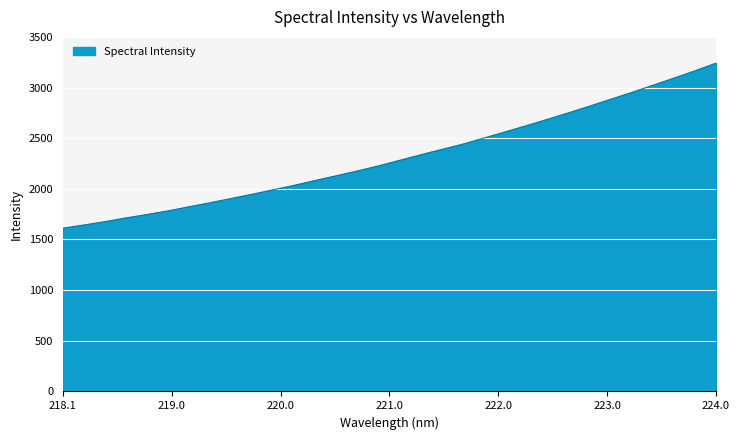

What is the greatest value displayed?

3241.0